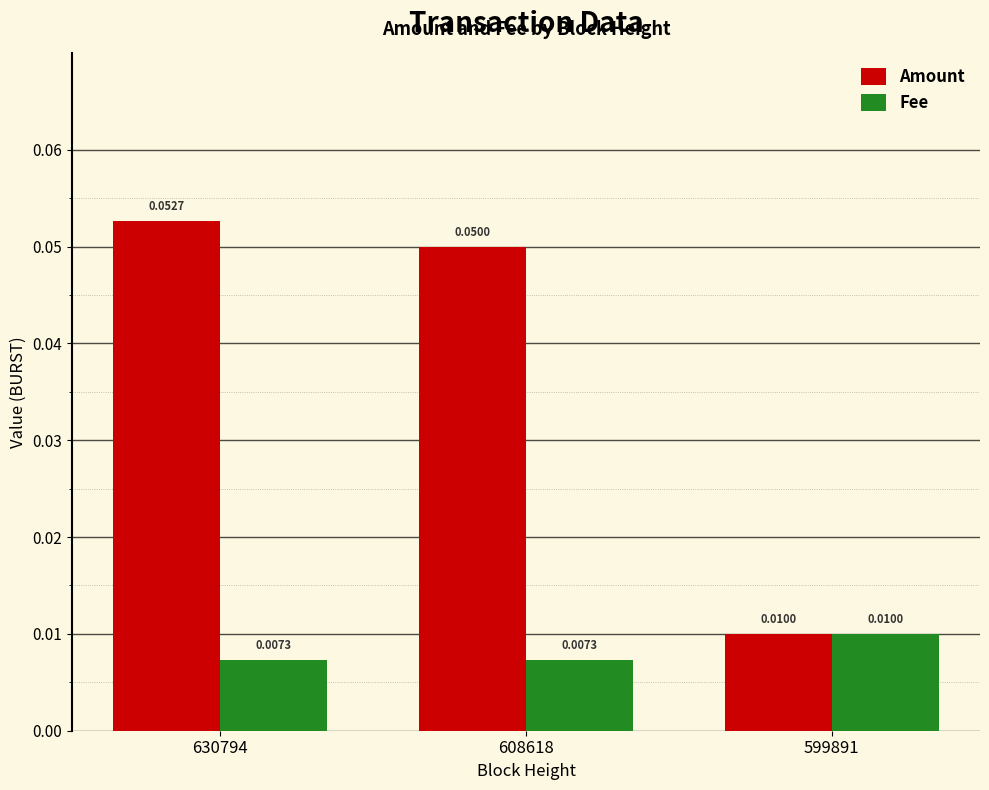

Rank the series by their maximum value, from highest to lowest.

Amount, Fee